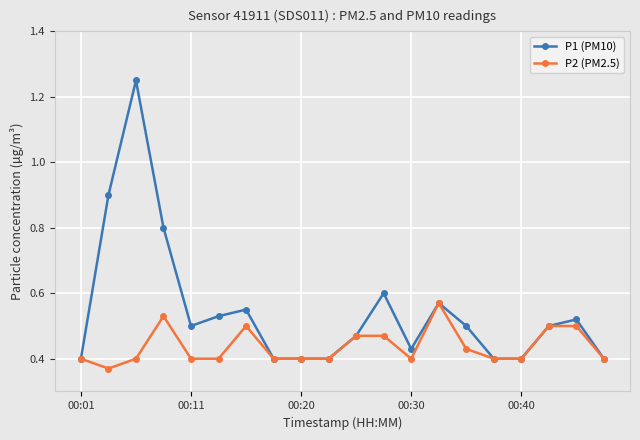

Rank the series by their maximum value, from lowest to highest.

P2 (PM2.5), P1 (PM10)